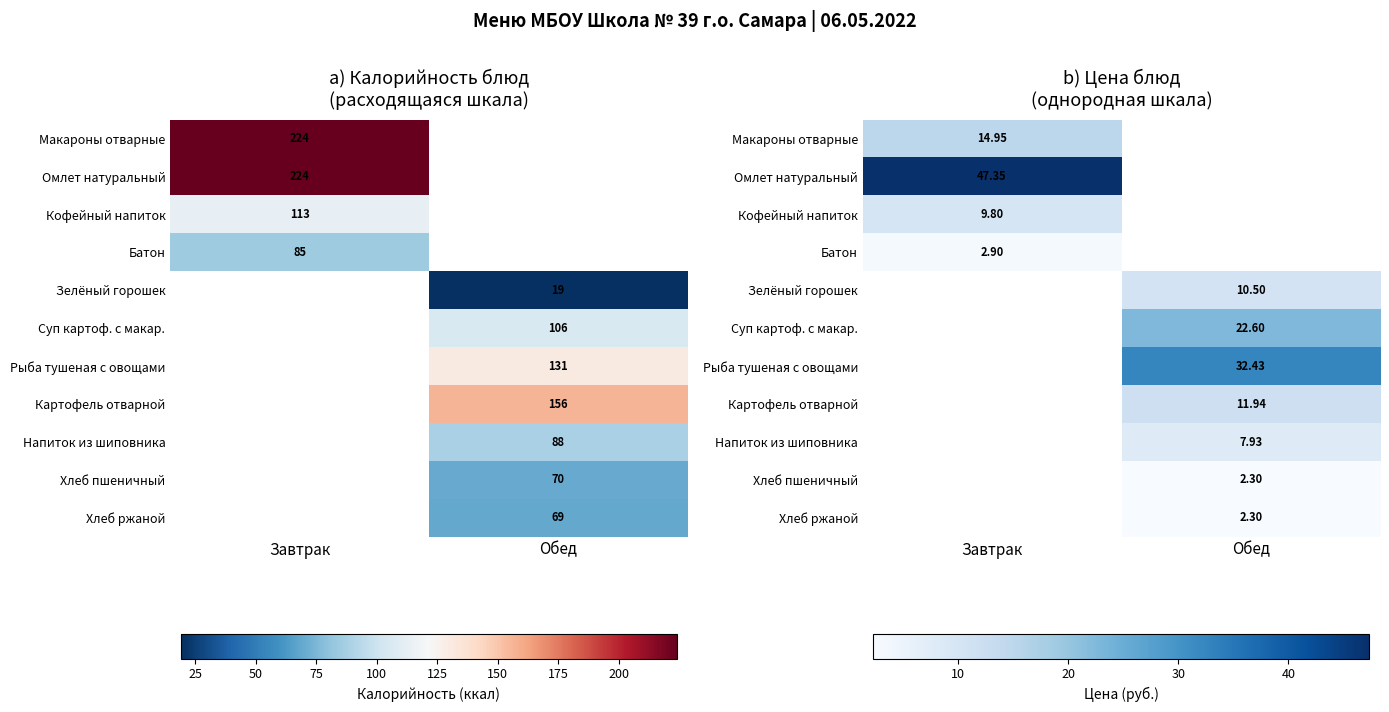

List the labels in order of Напиток из шиповника value, largest first.

Завтрак, Обед